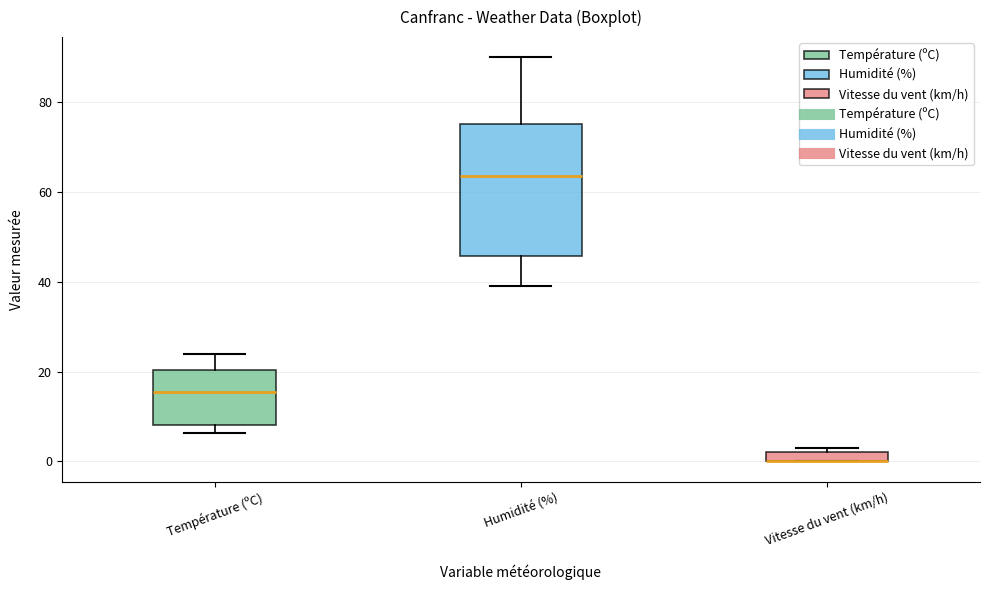

Which box is the tallest, from its lower edge to its upper edge?

Humidité (%)